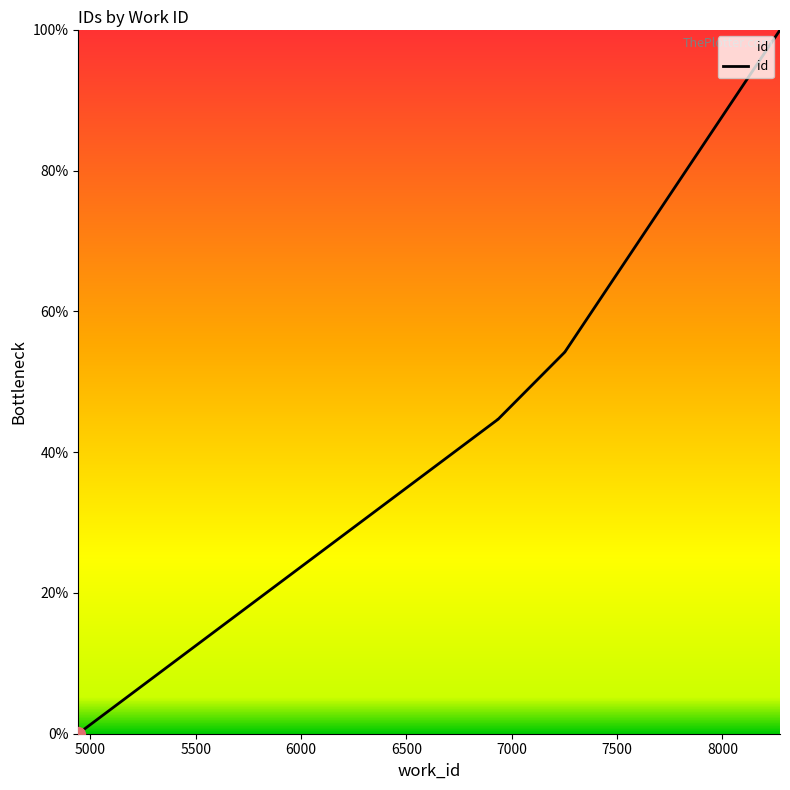

How many lines are shown in the chart?

1